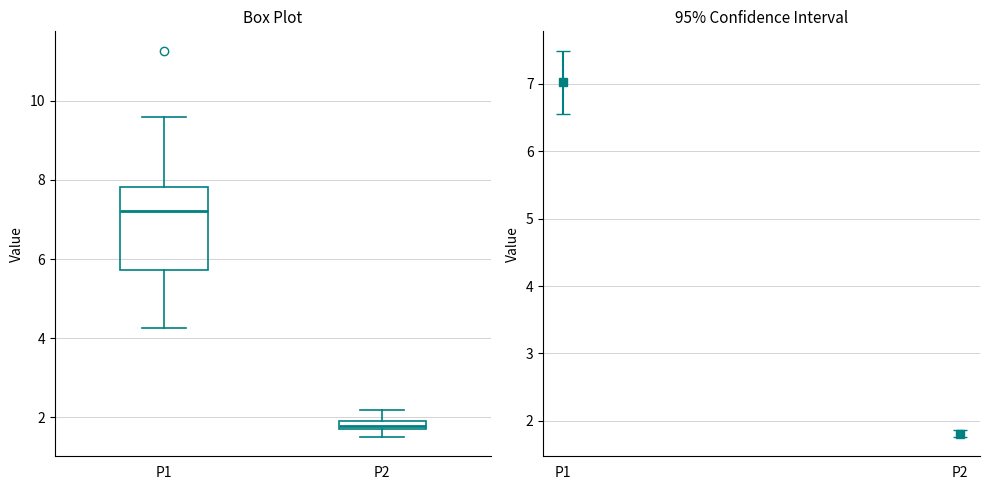

Which box has the highest median line?

P1